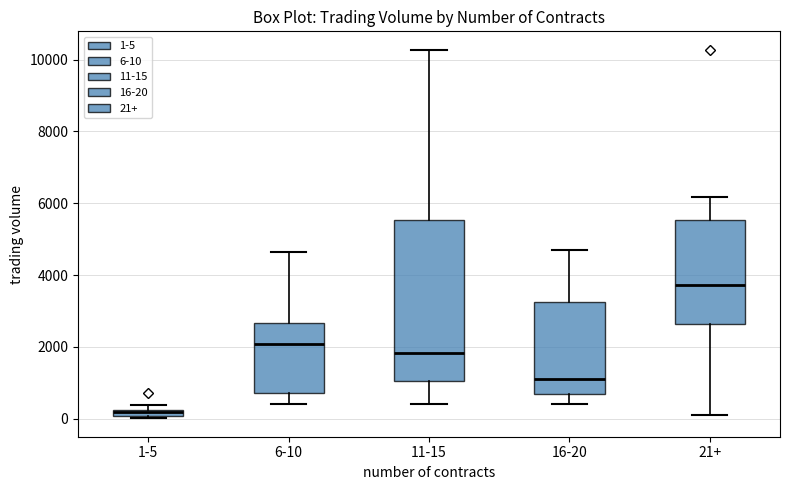

Which box has the highest median line?

21+